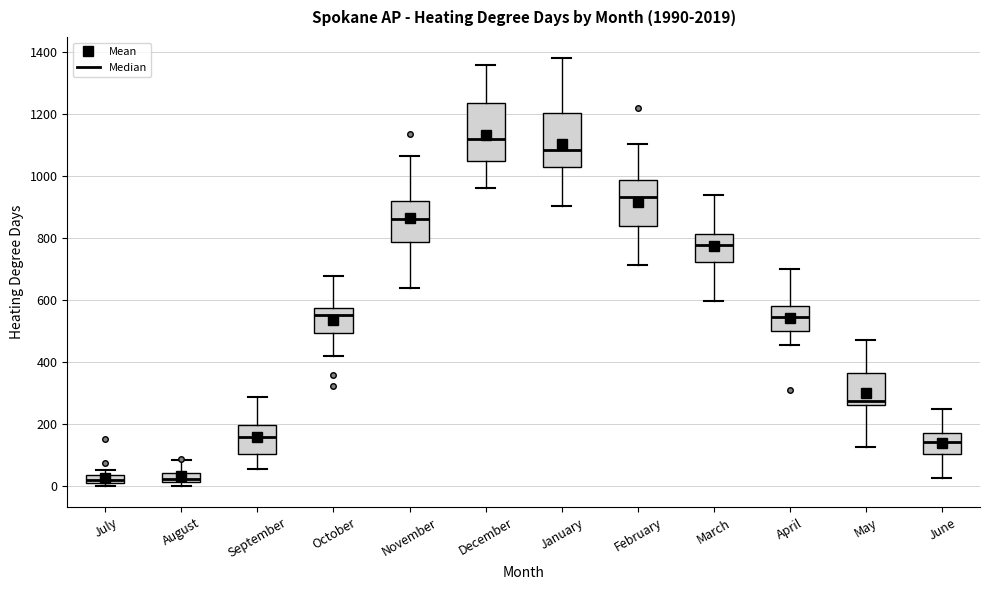

Where does the lower whisker of the box for April end on the y-axis? The values are not printed on the chart, so give them approximately, as read against the axis.

460